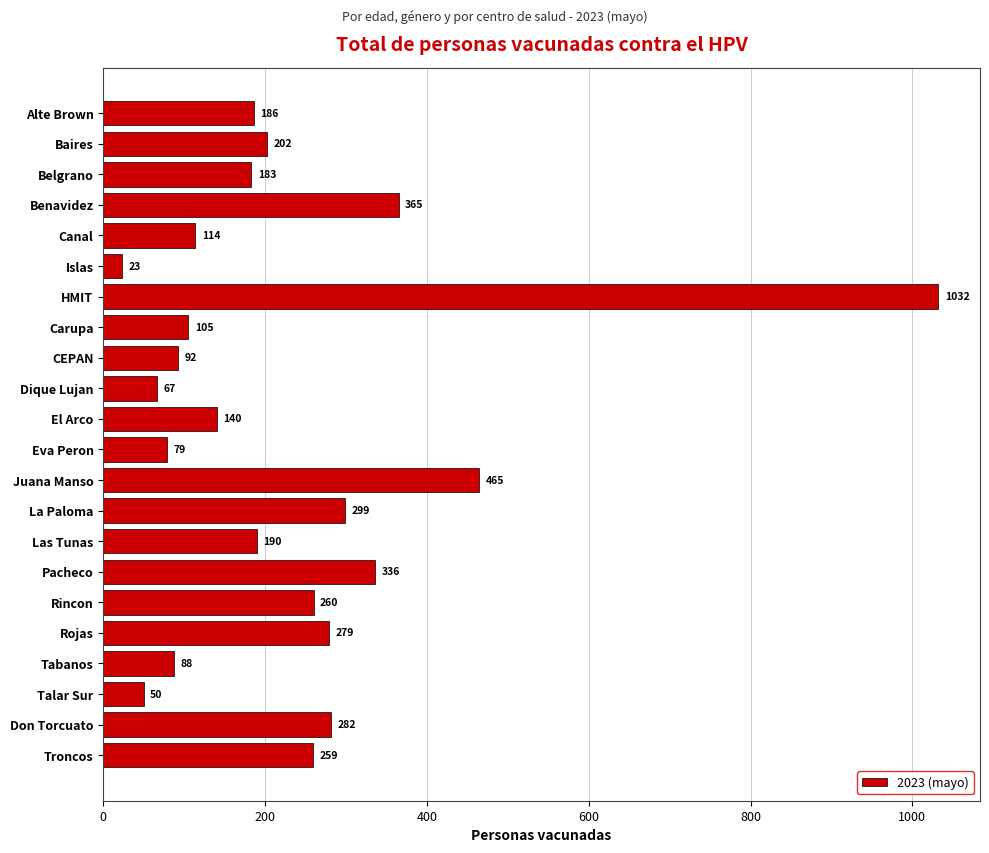

What position from the bottom is Dique Lujan?

13